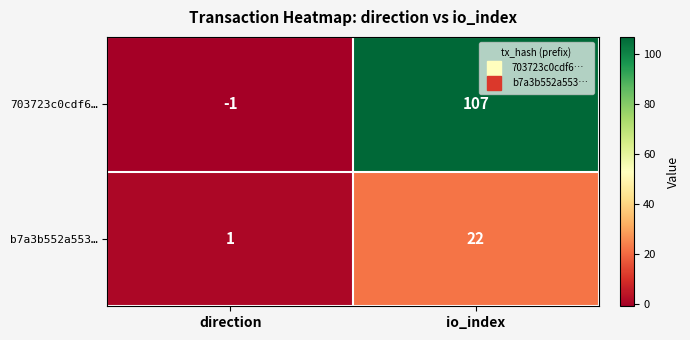

Which series has the widest spread of values?

703723c0cdf6…